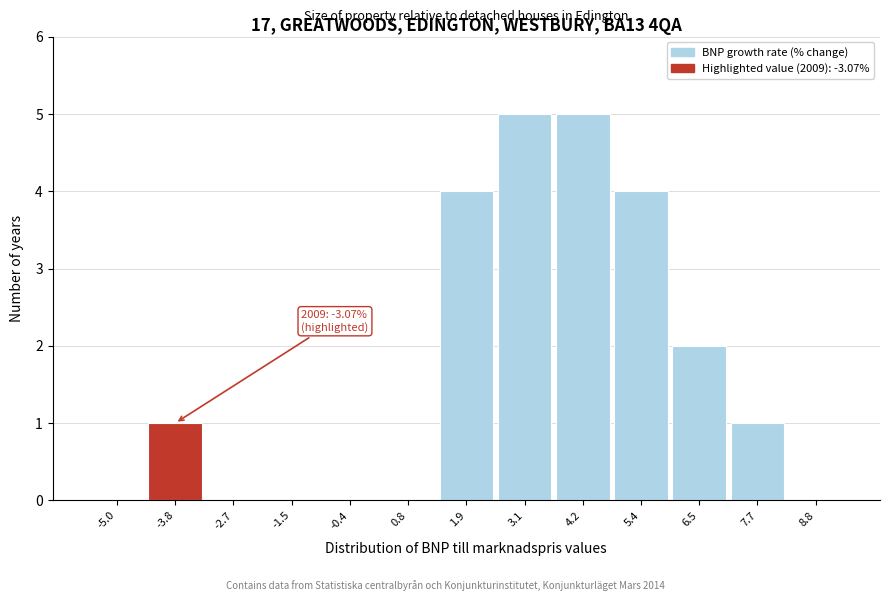

Reading left to right, list all the values displayed in this chart.

-5.0=0	-3.8=1	-2.7=0	-1.5=0	-0.4=0	0.8=0	1.9=4	3.1=5	4.2=5	5.4=4	6.5=2	7.7=1	8.8=0